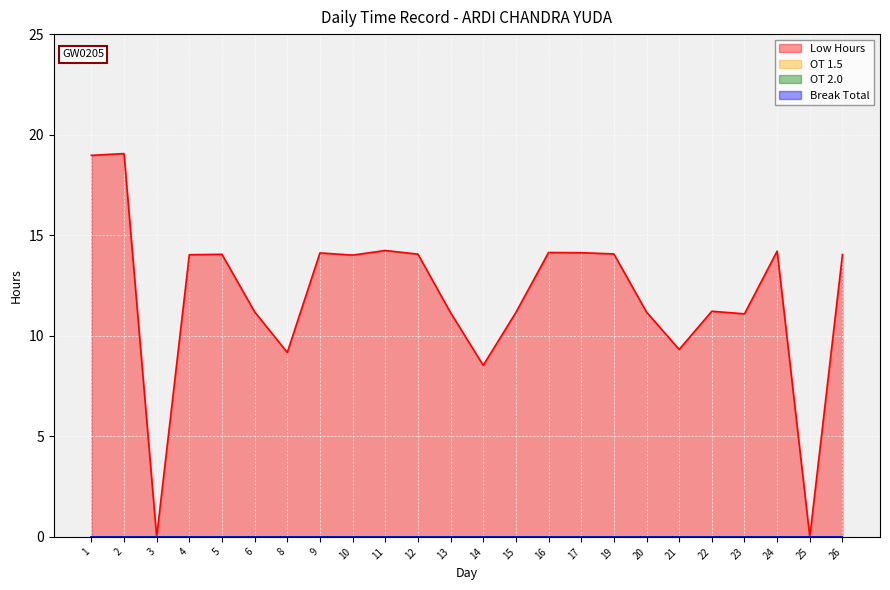

Which category has the highest value across all series?

2